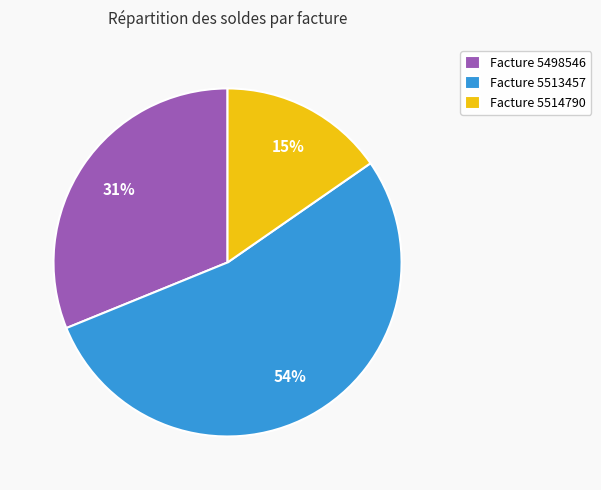

Which slice is the largest?

Facture 5513457